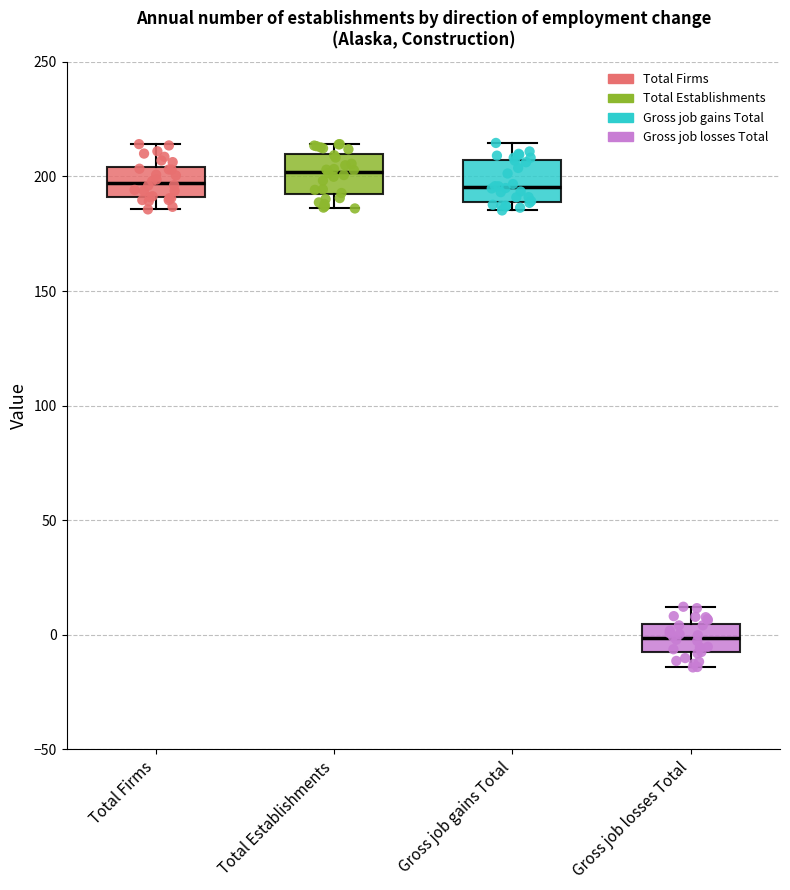

Which box's median line is the lowest?

Gross job losses Total